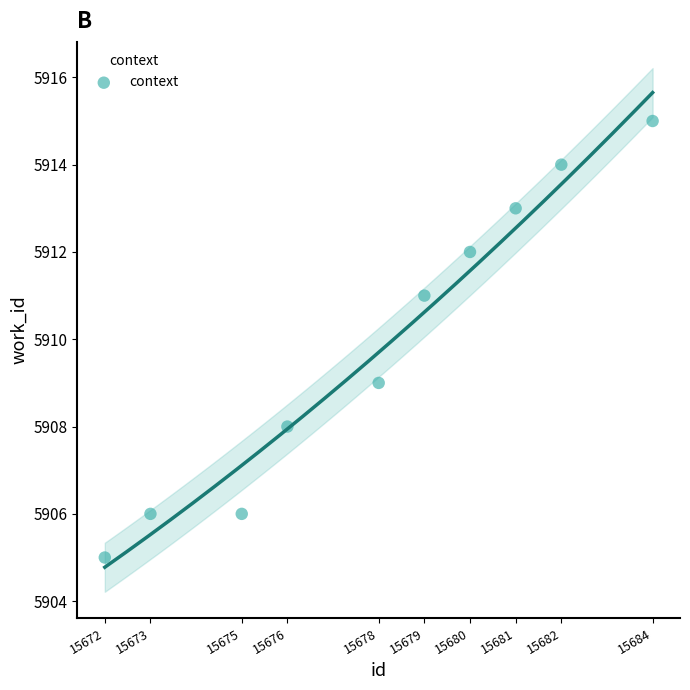

What is the range of X values (max minus min)?

12